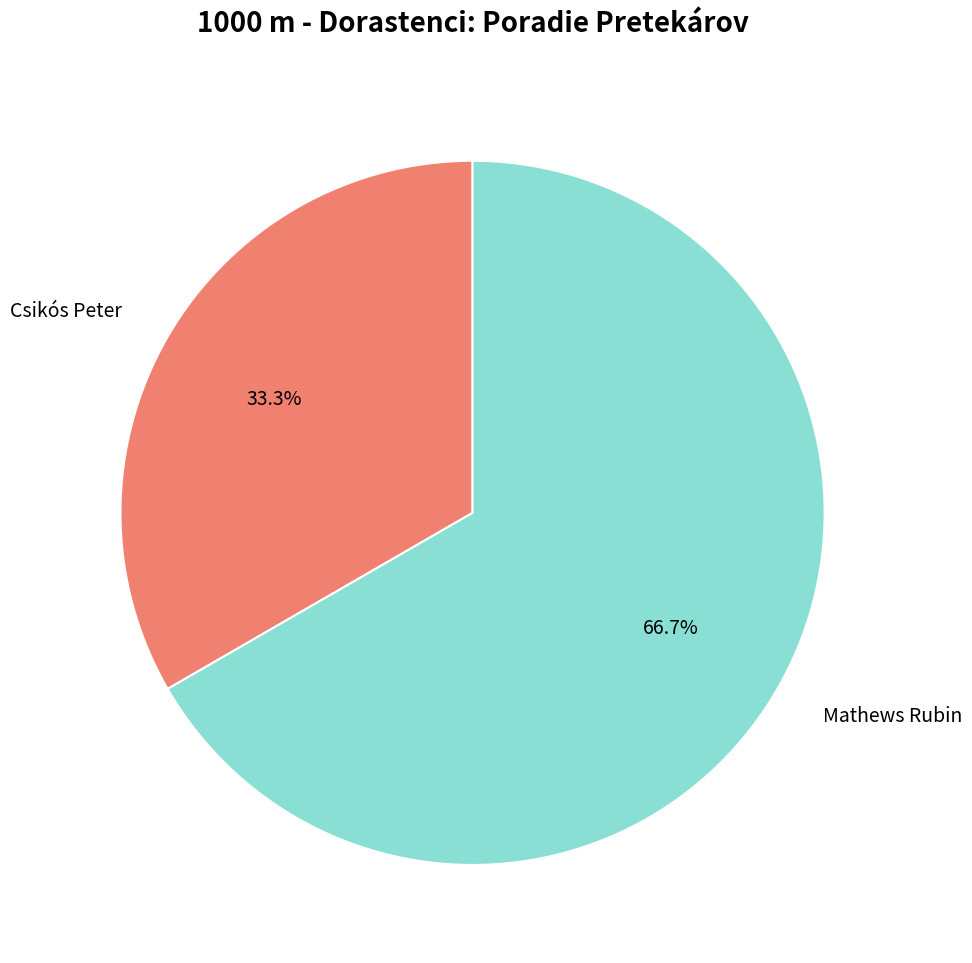

To the nearest percent, what is the difference between the largest and smallest slice percentages?

33%